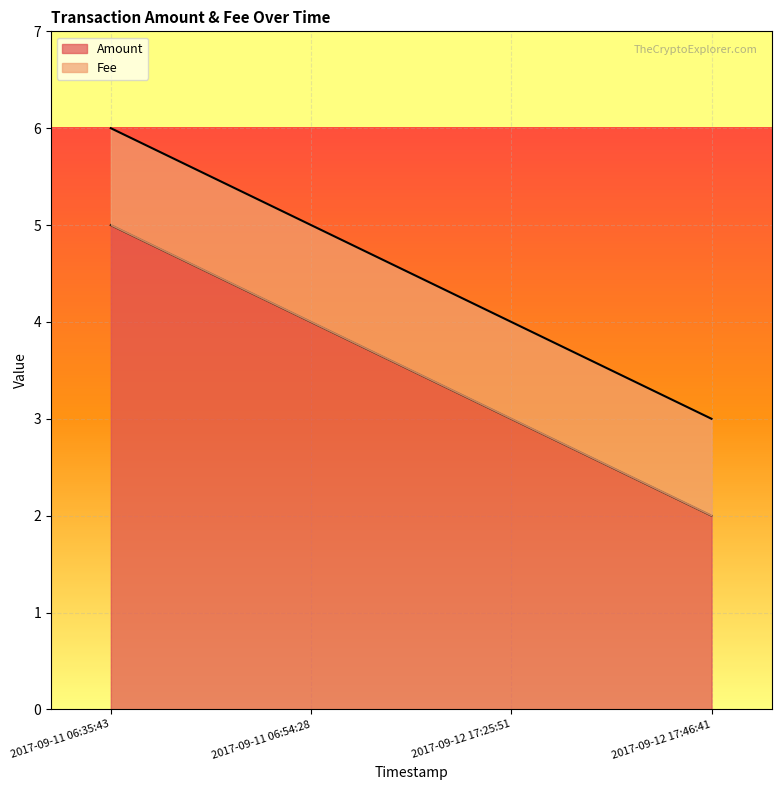

What is the total value across all series at 2017-09-12 17:46:41?

3